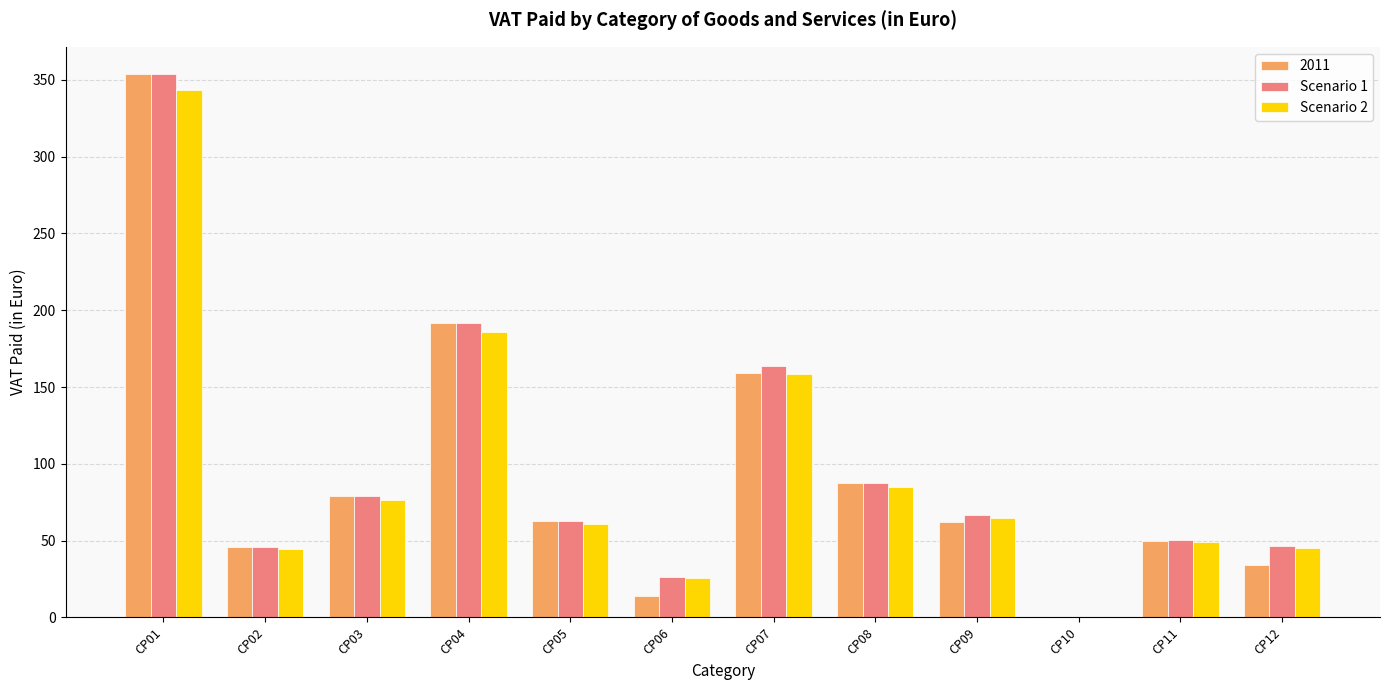

Are the bars grouped side by side (vs. stacked)?

Yes